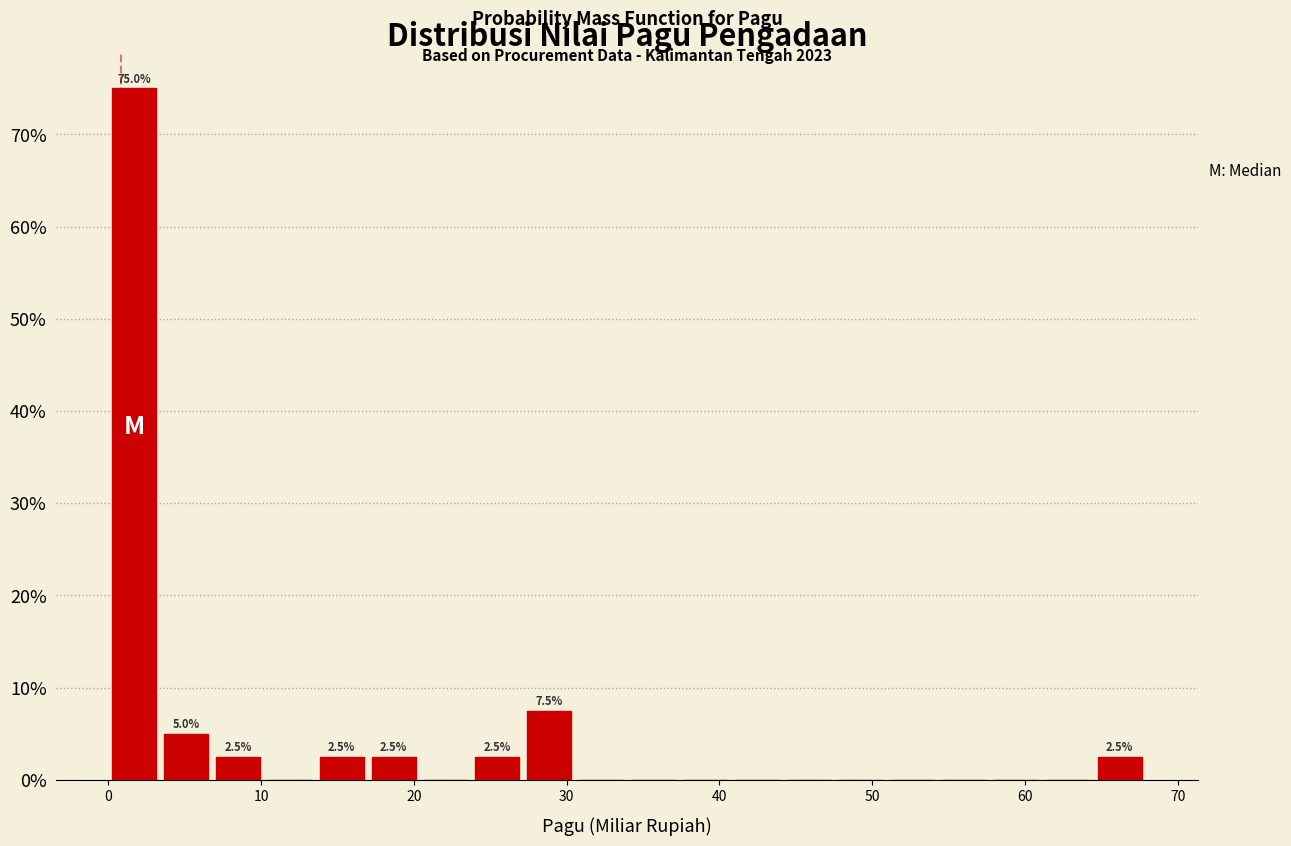

Around what value on the x-axis is the tallest bar? Give the approximate position of its centre, as read against the axis.

2